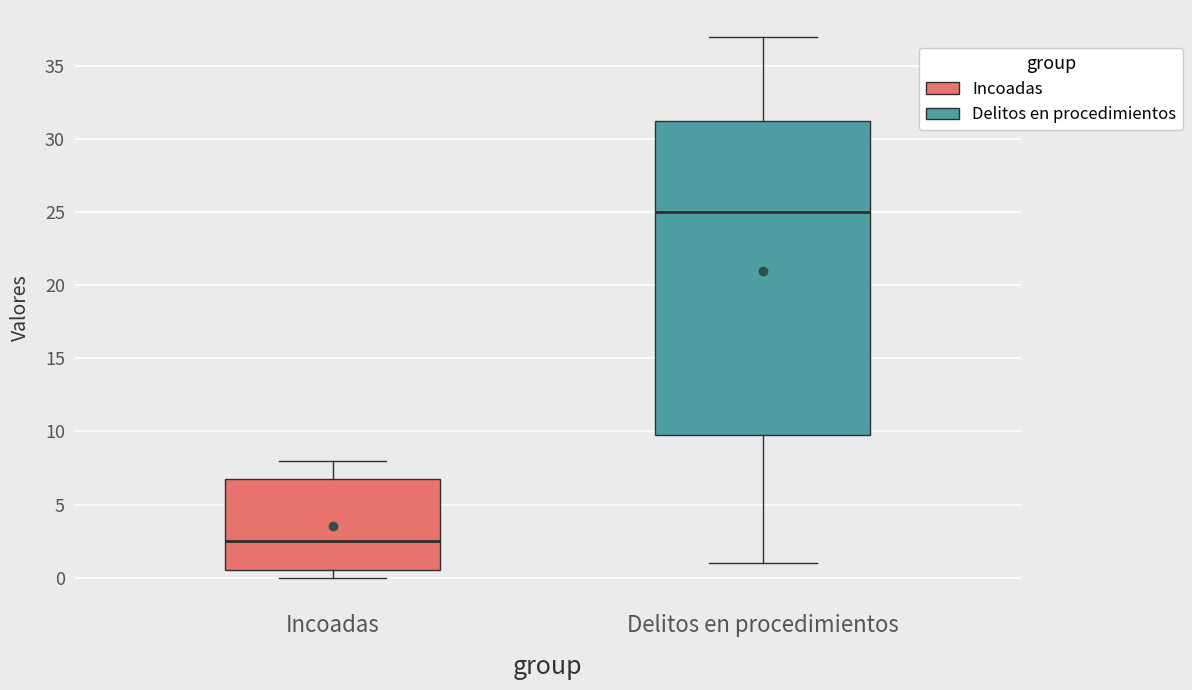

Reading left to right, read every box against the y-axis: the position of its median line, the range the box covers, and the ends of its whiskers. The values are not printed on the chart, so give them approximately, as read against the axis.

Incoadas: median 2.5, box 0.5 to 7.0, whiskers 0.0 to 8.0
Delitos en procedimientos: median 25.0, box 10.0 to 31.5, whiskers 1.0 to 37.0